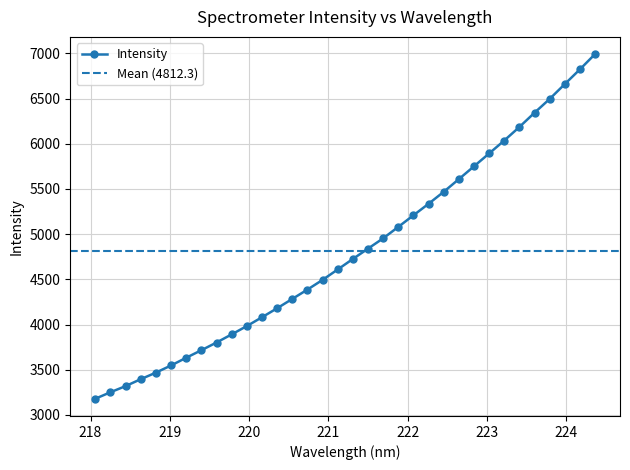

What is the ratio of the value at 218.0596 to the value at 222.0721?

0.6